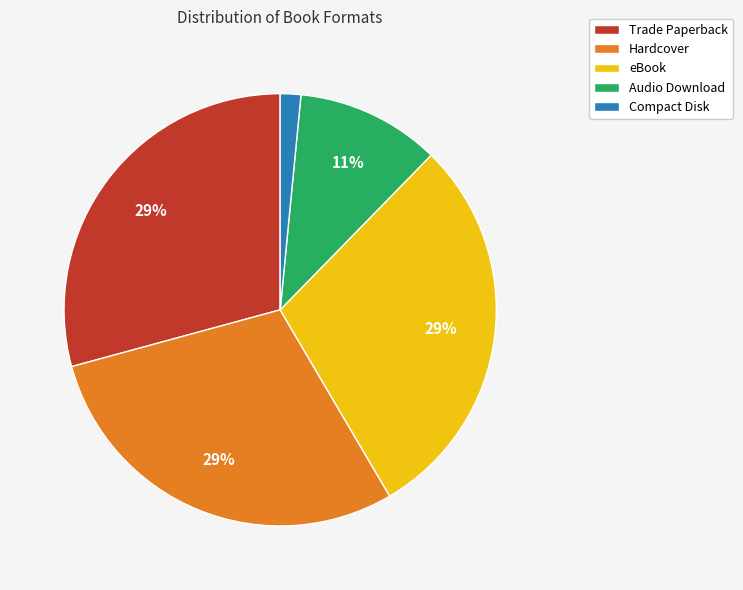

Which slice is the smallest?

Compact Disk